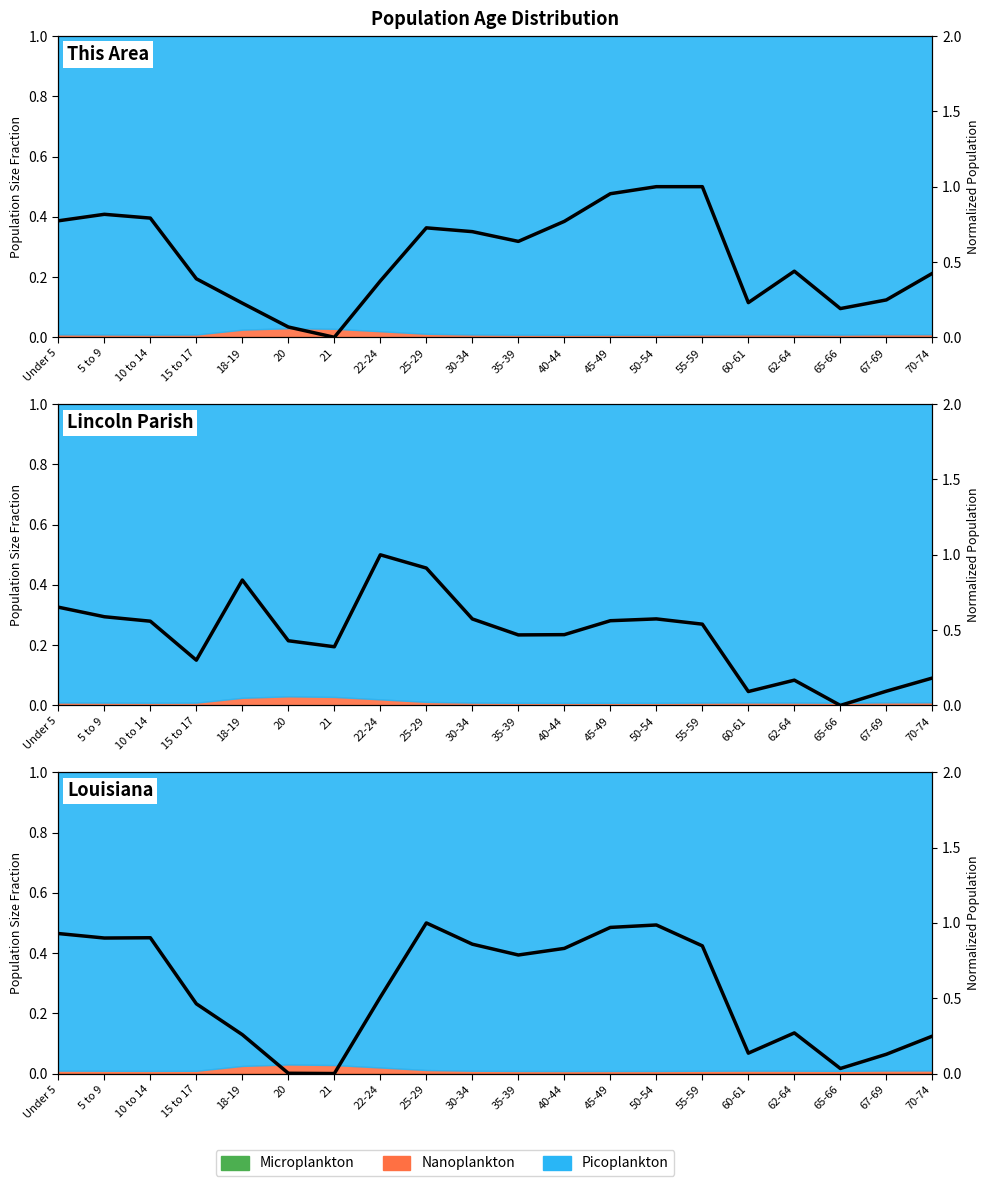

Between 15 to 17 and 22-24, which series saw the biggest shift?

Lincoln Parish